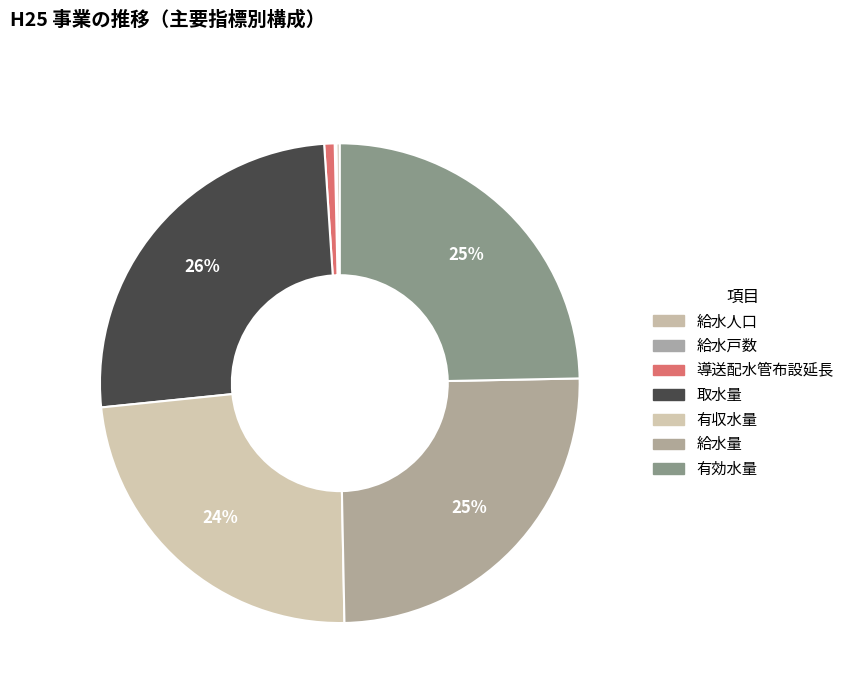

Which category has the smallest portion of the pie?

給水戸数